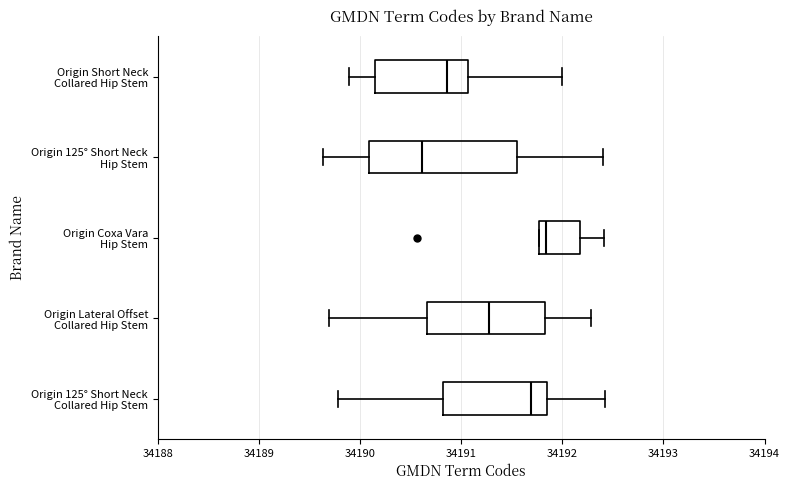

Which box is the widest, from its left edge to its right edge?

Origin 125° Short Neck Hip Stem